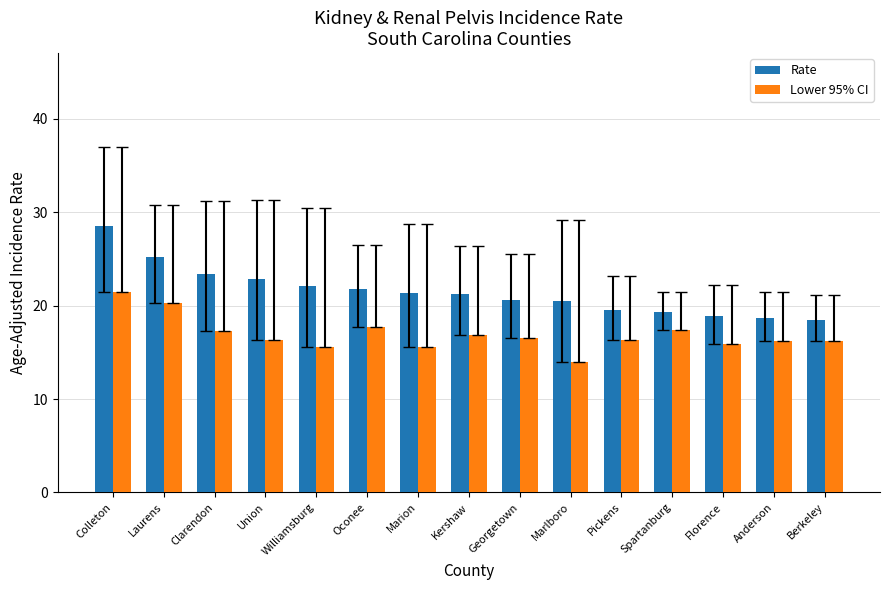

What is the difference between the maximum and minimum values in the Lower 95% CI series?

7.5